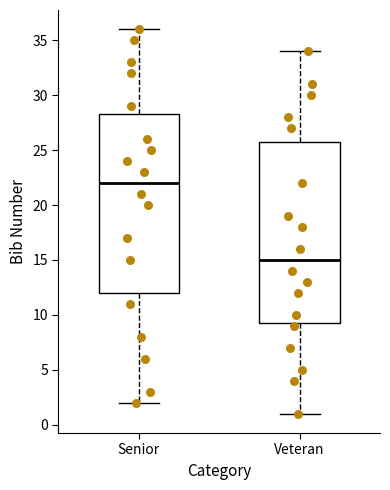

Reading left to right, read every box against the y-axis: the position of its median line, the range the box covers, and the ends of its whiskers. The values are not printed on the chart, so give them approximately, as read against the axis.

Senior: median 22.0, box 12.0 to 28.5, whiskers 2.0 to 36.0
Veteran: median 15.0, box 9.5 to 26.0, whiskers 1.0 to 34.0